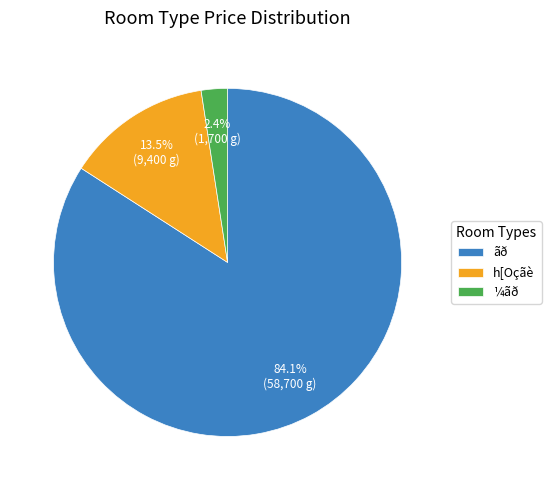

Do h[Oçãè and ¼ãð together represent more than half of the pie?

No